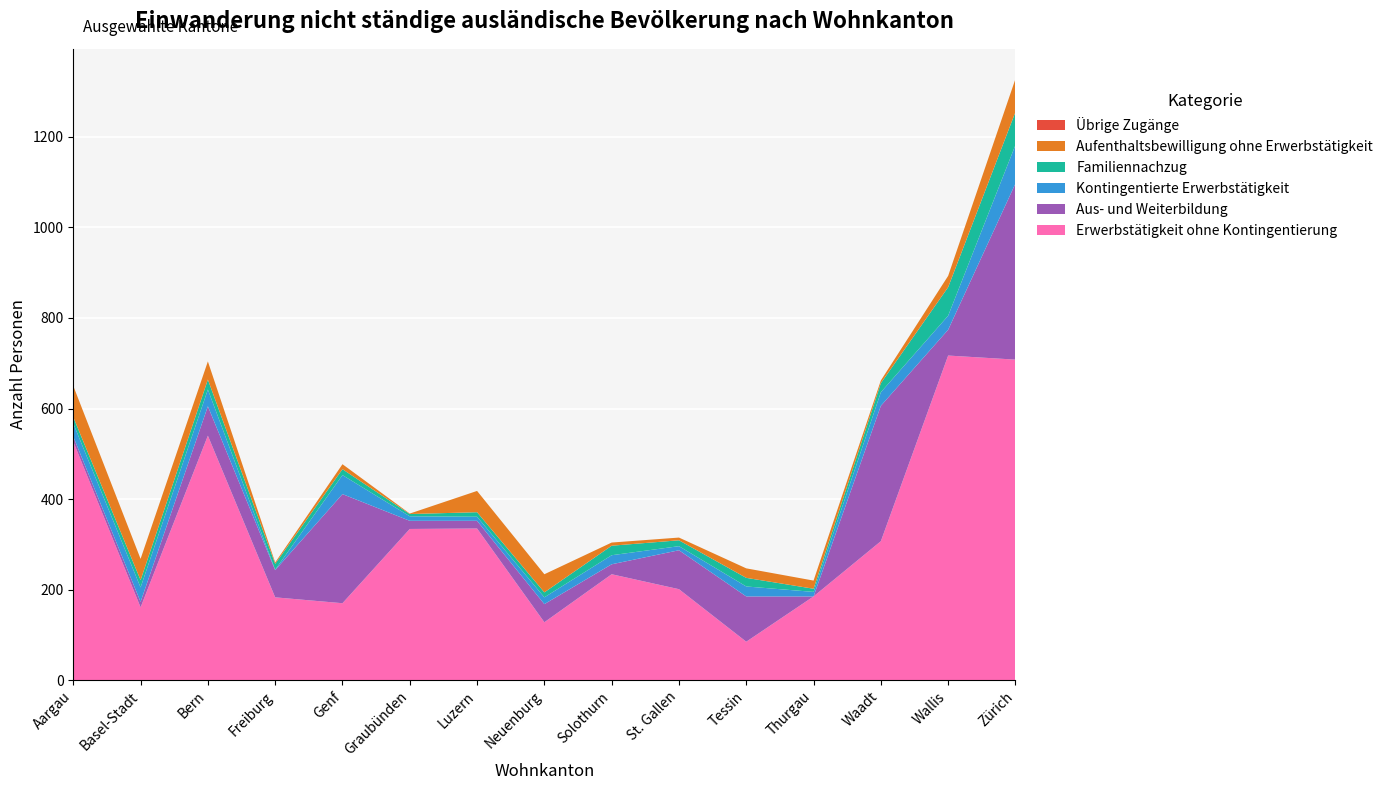

Reading left to right, list all the values displayed in this chart.

Erwerbstätigkeit ohne Kontingentierung: 527	161	540	183	170	334	335	128	234	201	85	185	307	717	708
Aus- und Weiterbildung: 11	12	65	60	241	18	17	40	22	86	100	0	299	57	389
Kontingentierte Erwerbstätigkeit: 29	32	37	1	42	10	9	15	20	9	22	10	30	31	85
Familiennachzug: 14	16	22	13	13	5	10	11	21	13	19	7	20	63	73
Aufenthaltsbewilligung ohne Erwerbstätigkeit: 69	47	40	3	11	1	47	40	7	6	21	18	6	25	73
Übrige Zugänge: 0	0	0	0	0	0	0	0	0	0	0	0	0	0	0